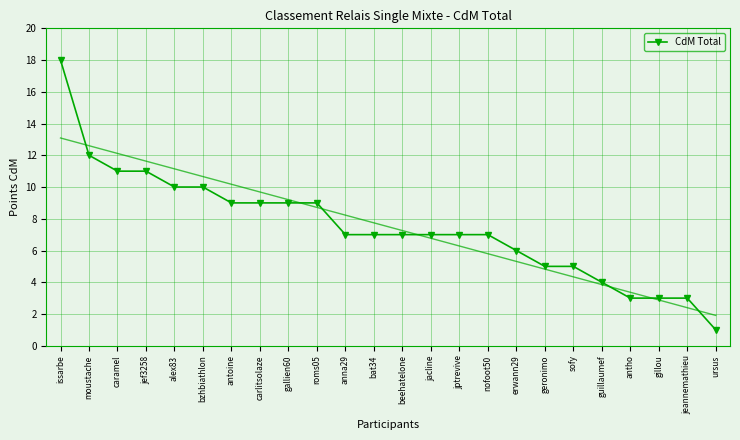

What is the sum of the values at anna29 and issarbe?

25